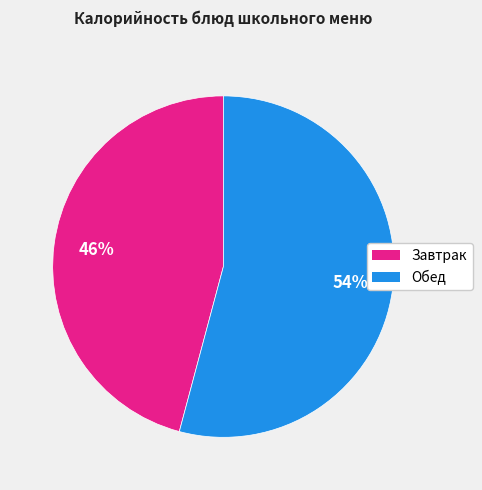

To the nearest percent, what is the difference between the largest and smallest slice percentages?

8%